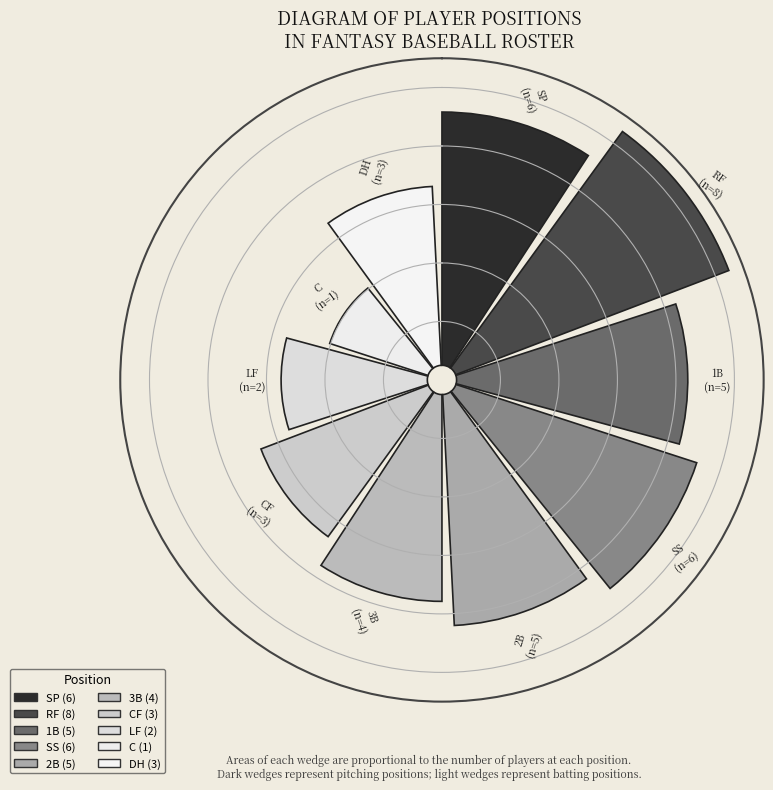

Do DH and LF together represent more than half of the pie?

No